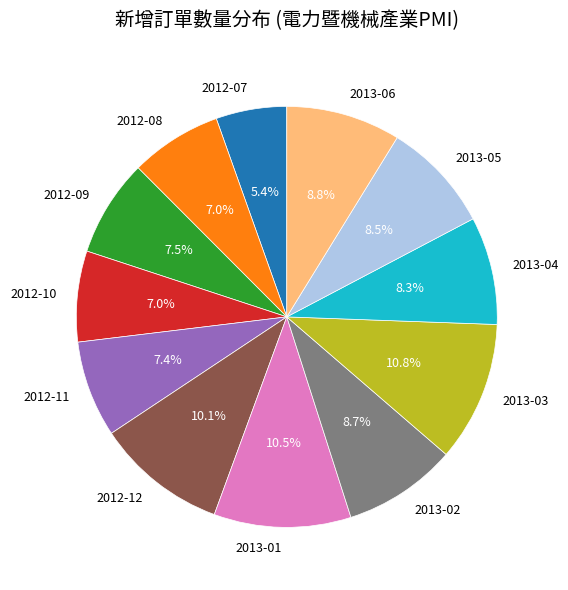

What is the smallest slice in the pie chart?

2012-07